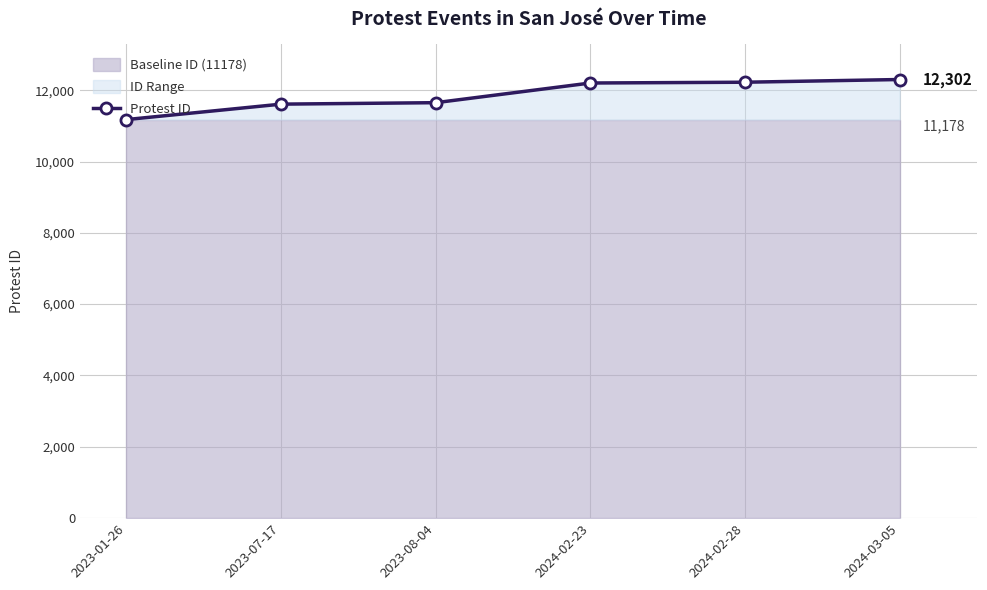

What is the sum of all values?

71173